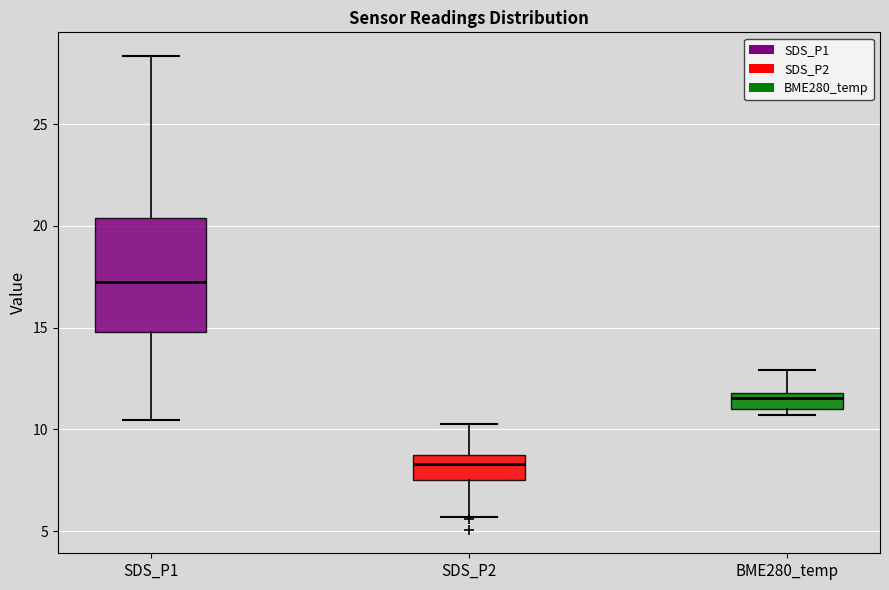

Which box is the tallest, from its lower edge to its upper edge?

SDS_P1